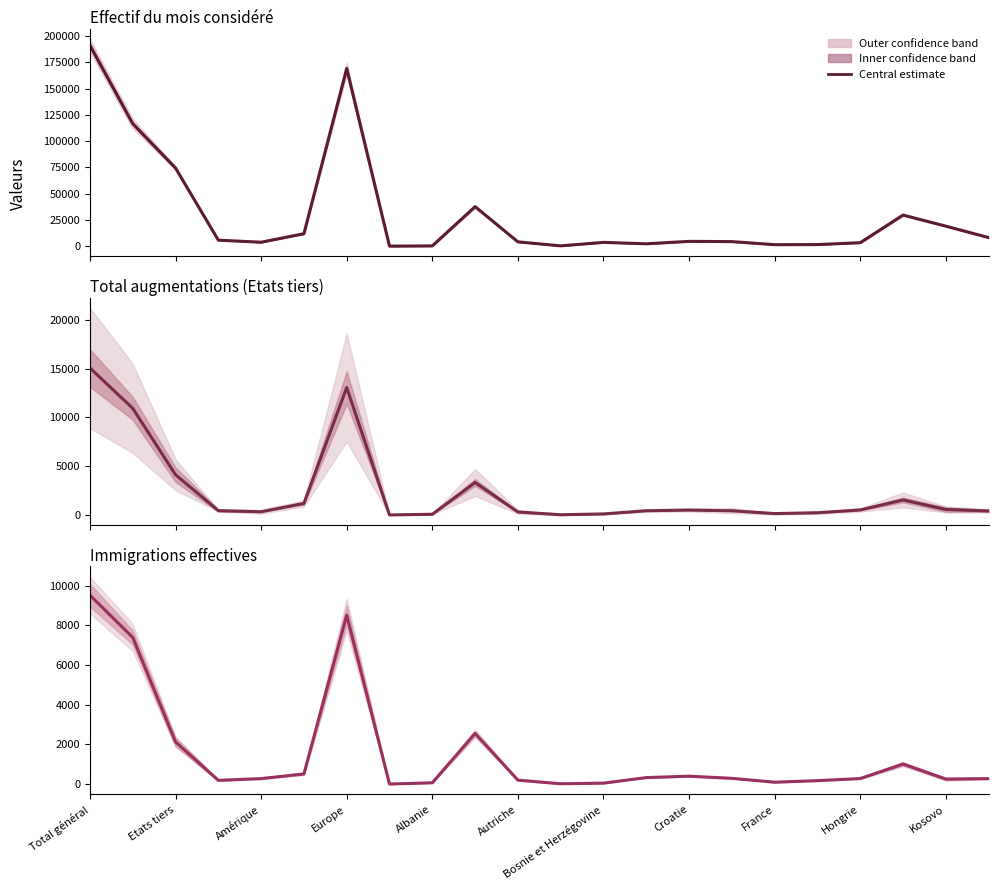

At 15, list the series in order from largest to smallest.

Effectif du mois, Total augmentations, Immigrations effectives